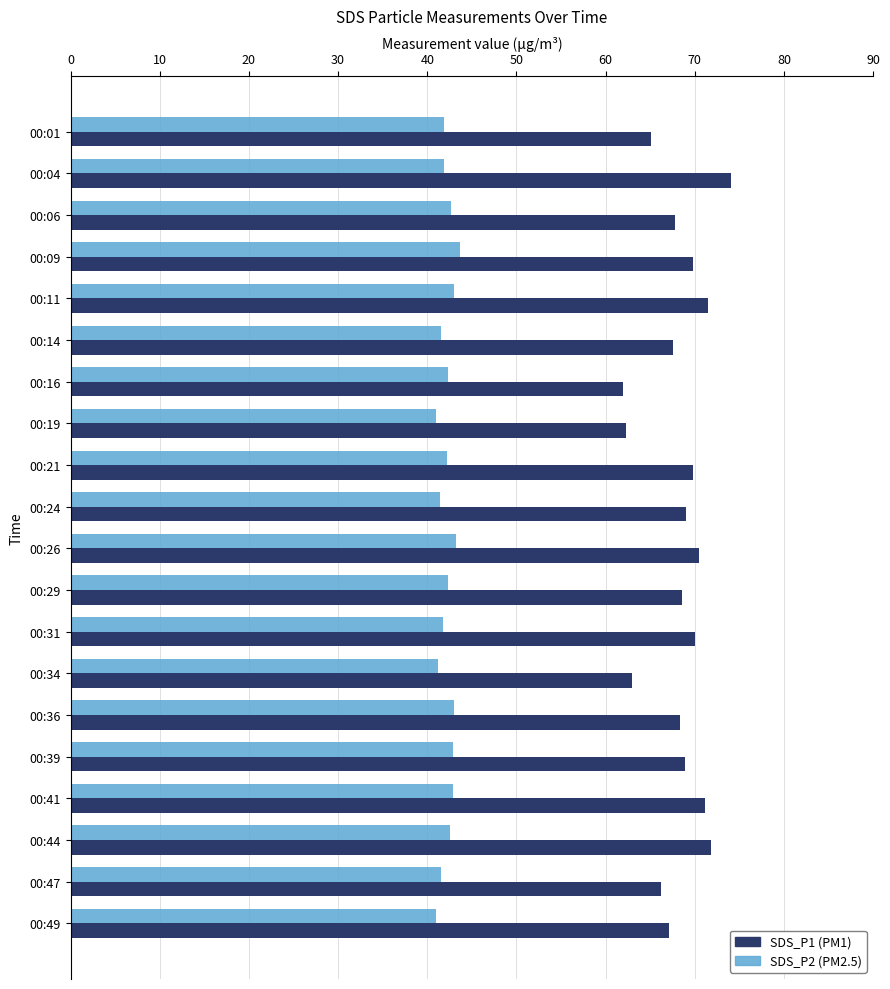

What is the total value across all series at 00:49?

108.2